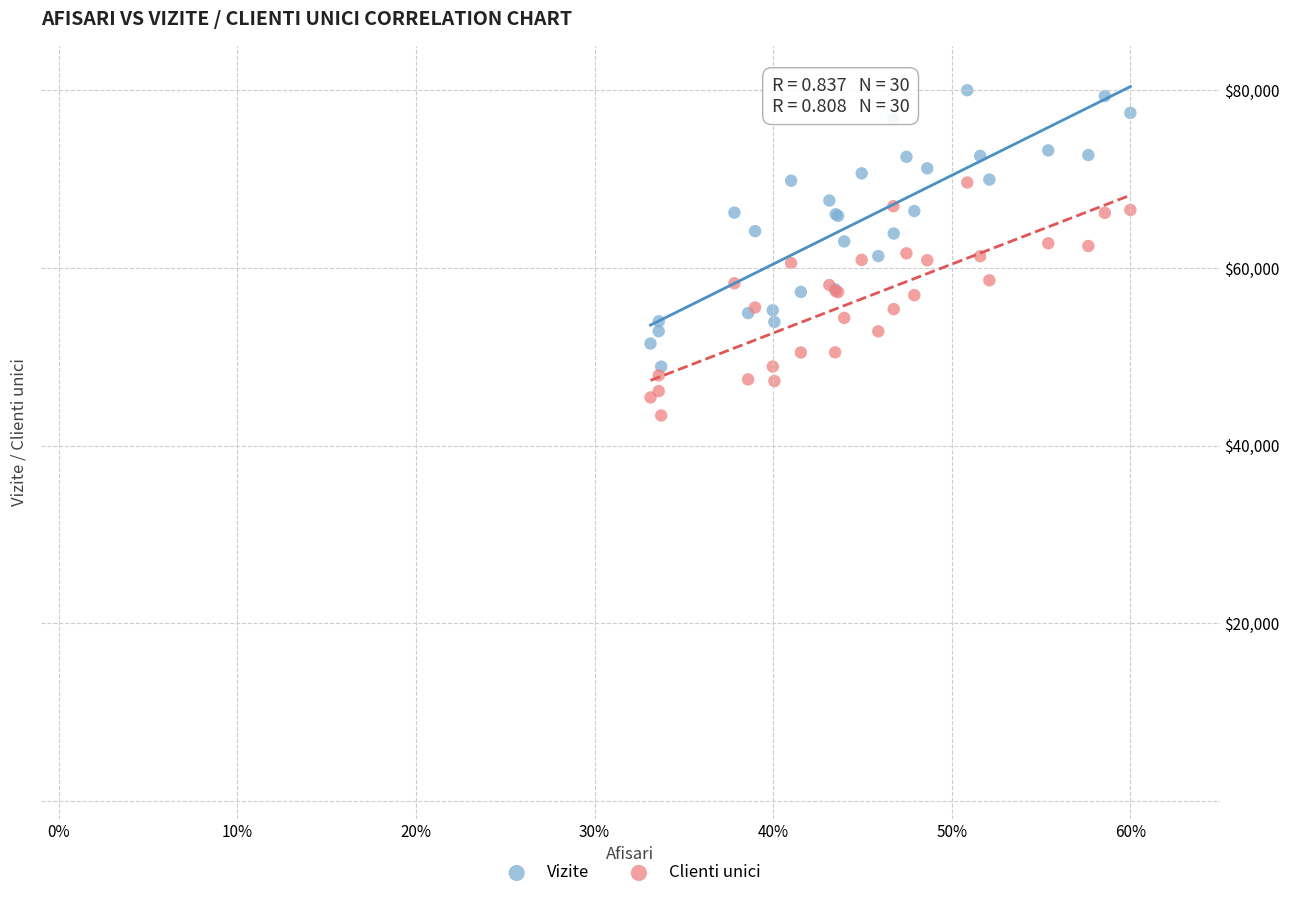

Which series contains the highest Y value?

Vizite